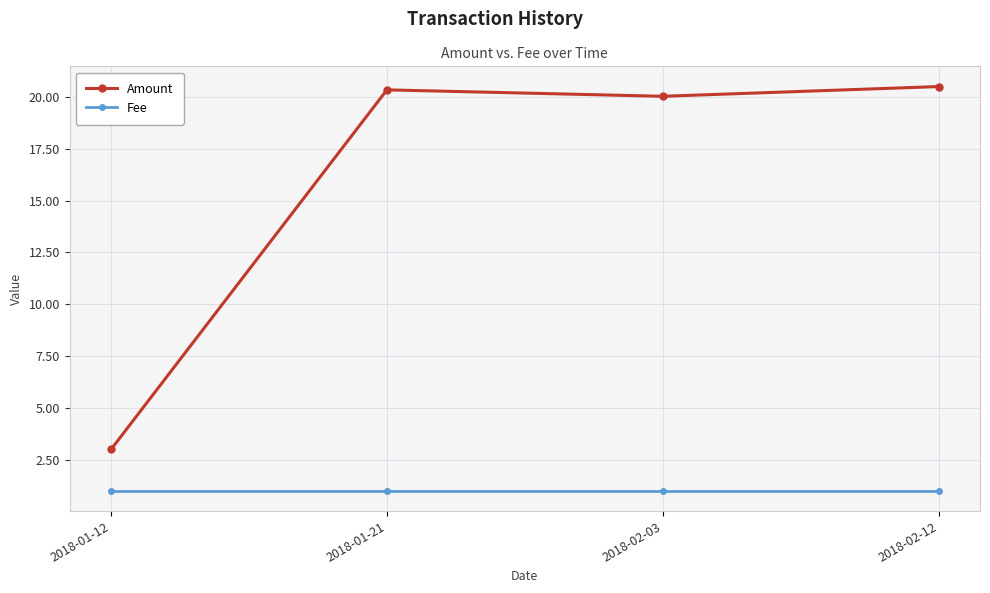

What is the total value across all series at 2018-01-12?

4.0